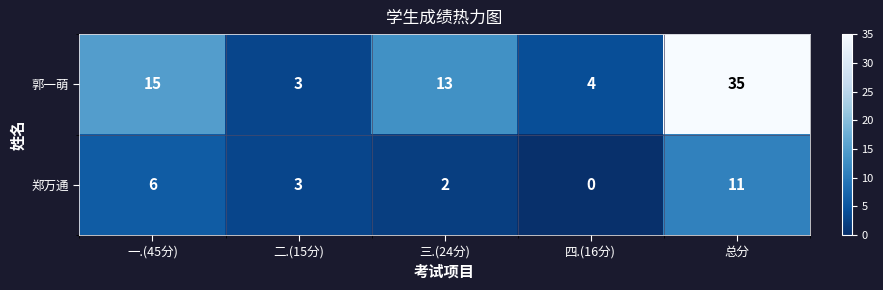

List the series in order of their peak value, highest first.

郭一萌, 郑万通